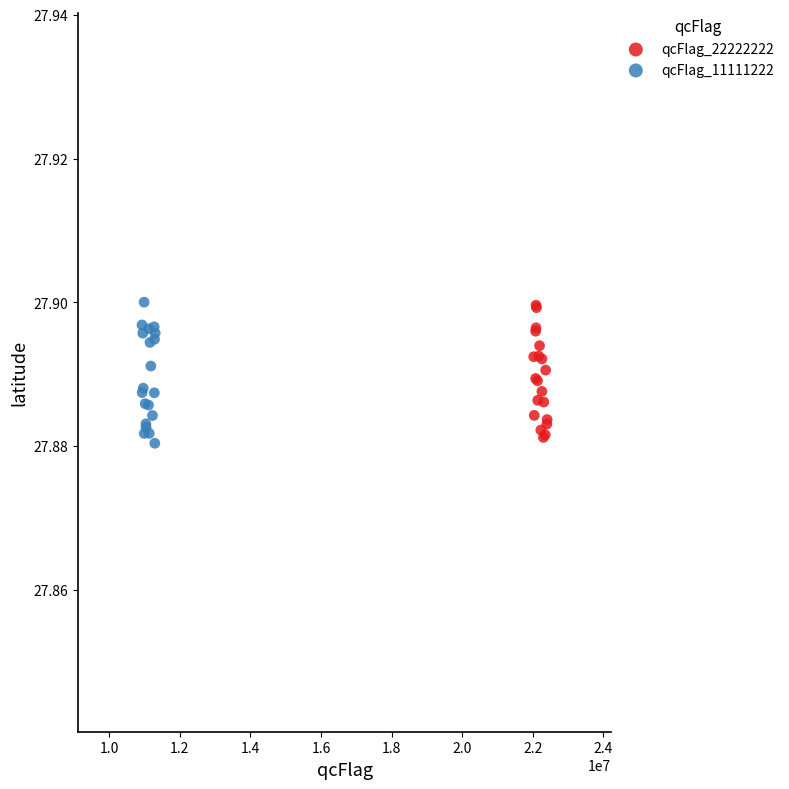

What are all the series names shown in the legend?

qcFlag_22222222, qcFlag_11111222